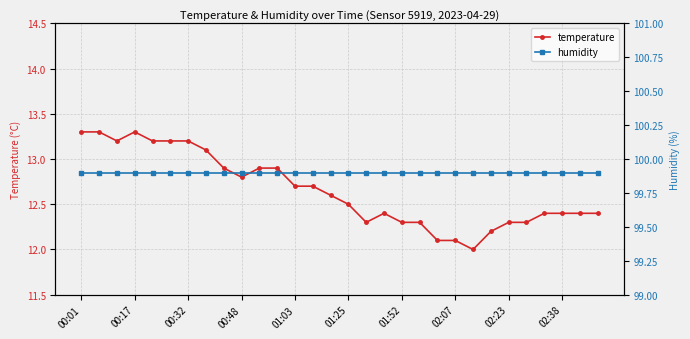

How many interior local valleys does the temperature series have?

4